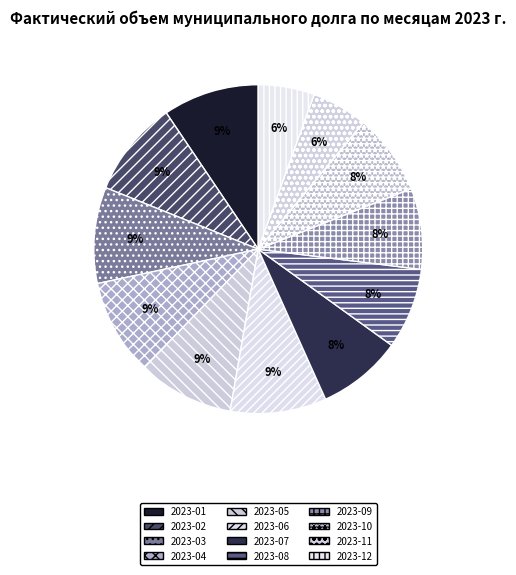

Does any single category account for the majority?

No